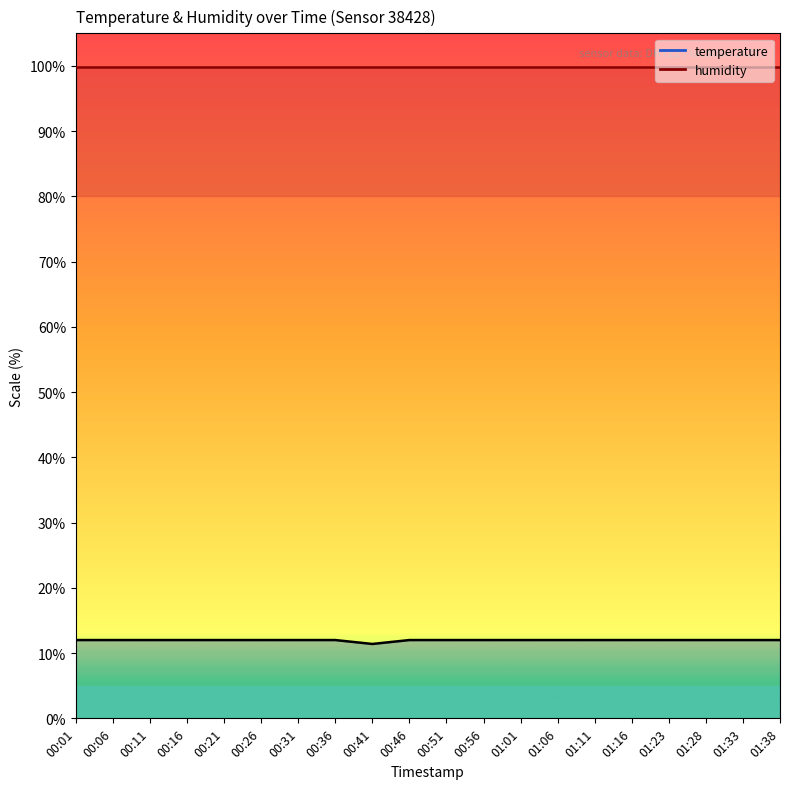

List the labels in order of value, largest first.

00:01, 00:06, 00:11, 00:16, 00:21, 00:26, 00:31, 00:36, 00:46, 00:51, 00:56, 01:01, 01:06, 01:11, 01:16, 01:23, 01:28, 01:33, 01:38, 00:41